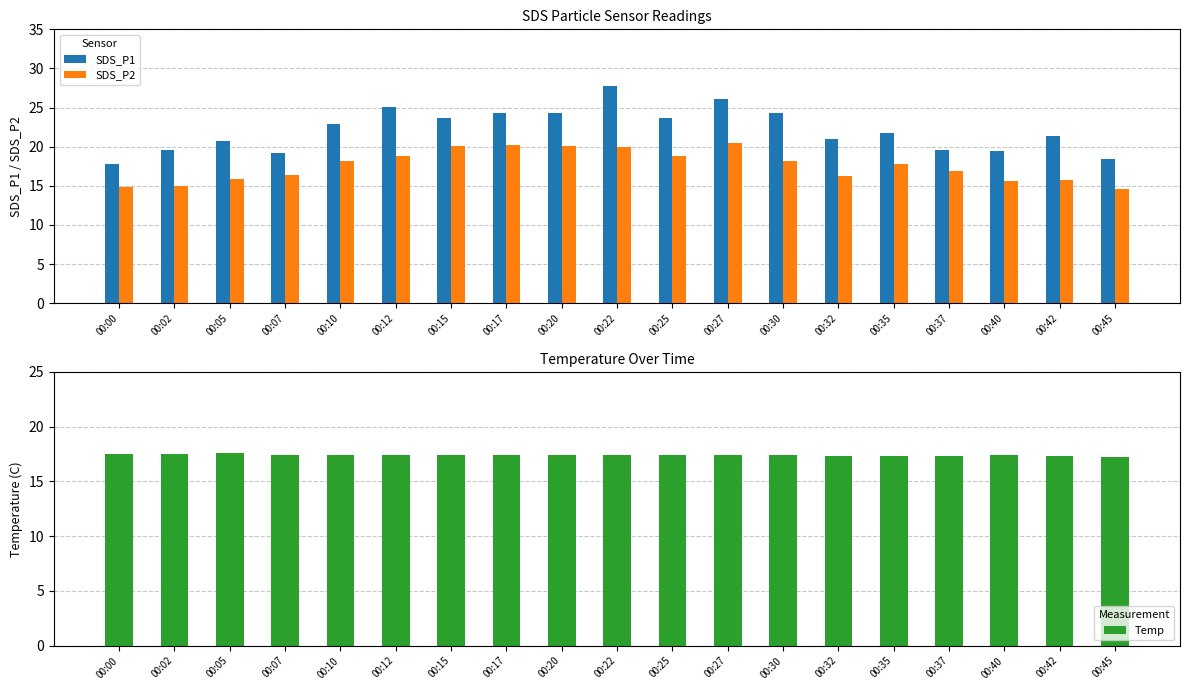

Does the chart contain any negative values?

No